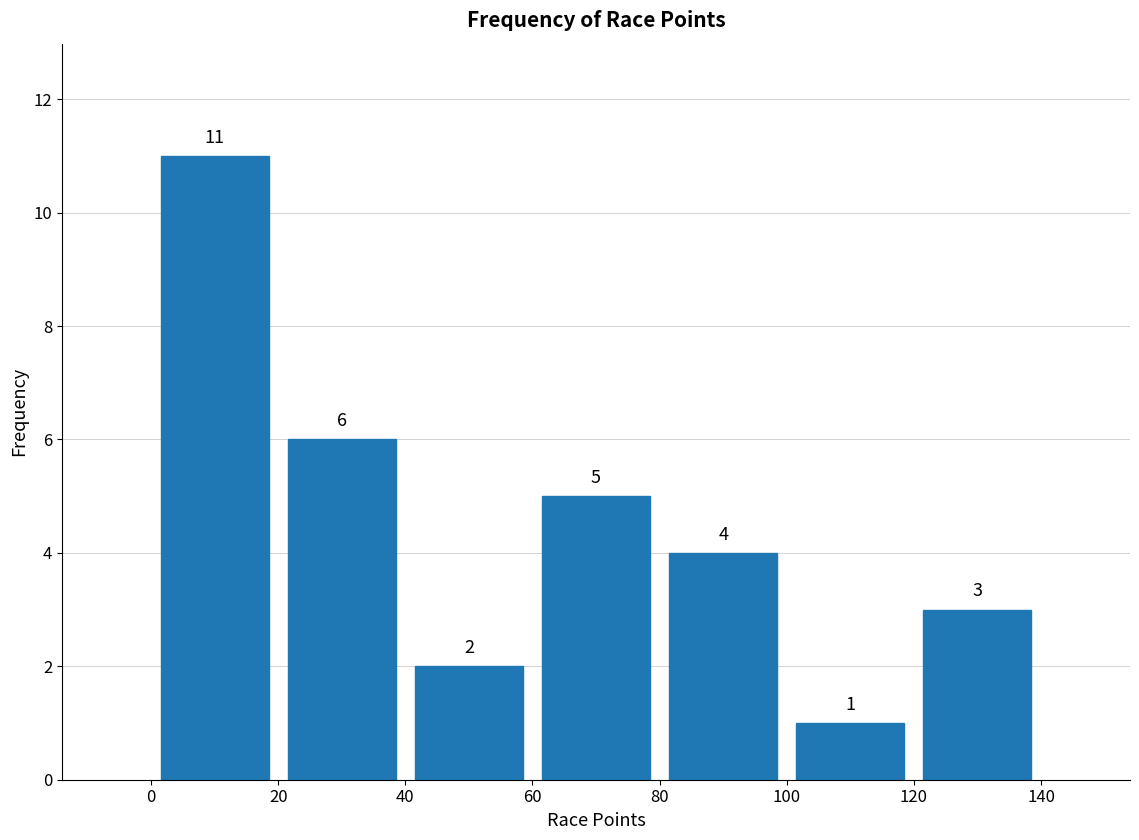

Reading left to right, list every bar in this chart as the range it spans on the x-axis followed by its height.

0 to 20: 11
20 to 40: 6
40 to 60: 2
60 to 80: 5
80 to 100: 4
100 to 120: 1
120 to 140: 3